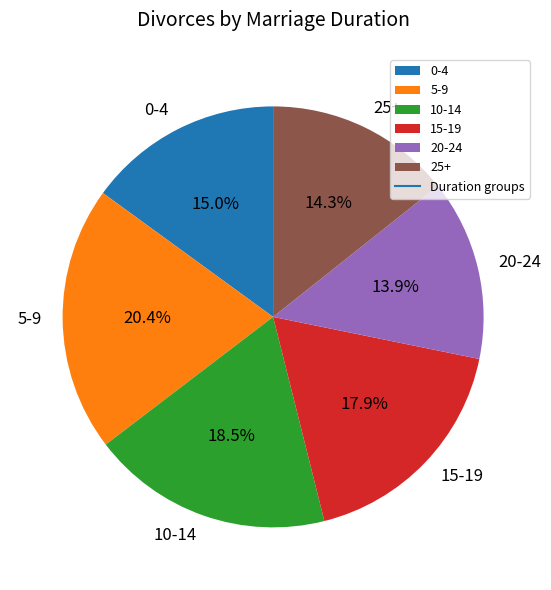

To the nearest percent, what is the difference between the 15-19 and 10-14 slice percentages?

1%